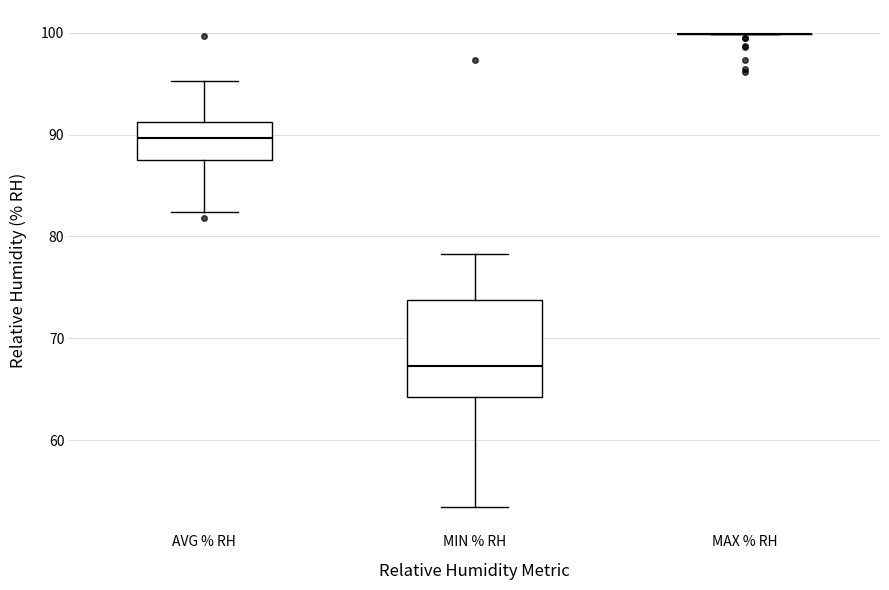

Which box is the tallest, from its lower edge to its upper edge?

MIN % RH